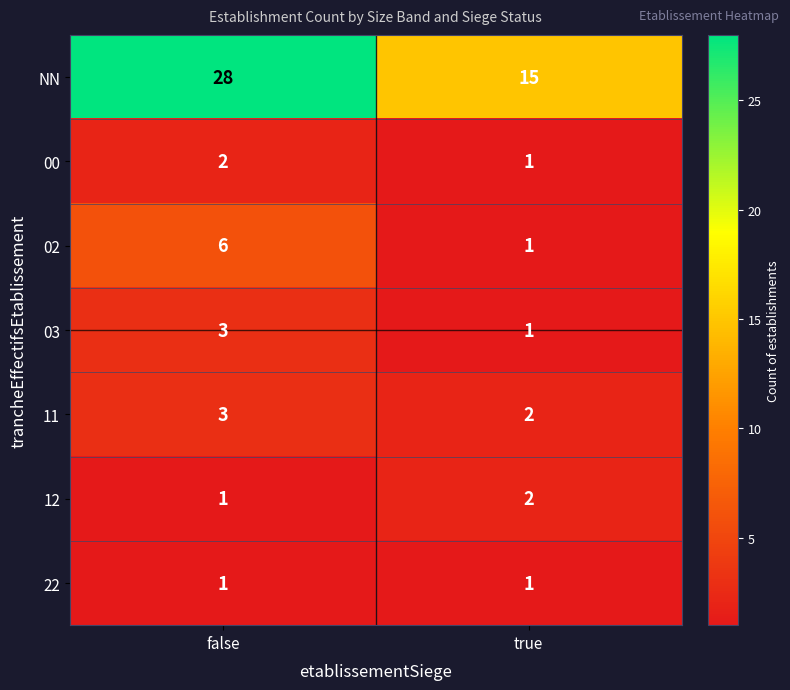

Where is 00 nearest to the value 1?

true